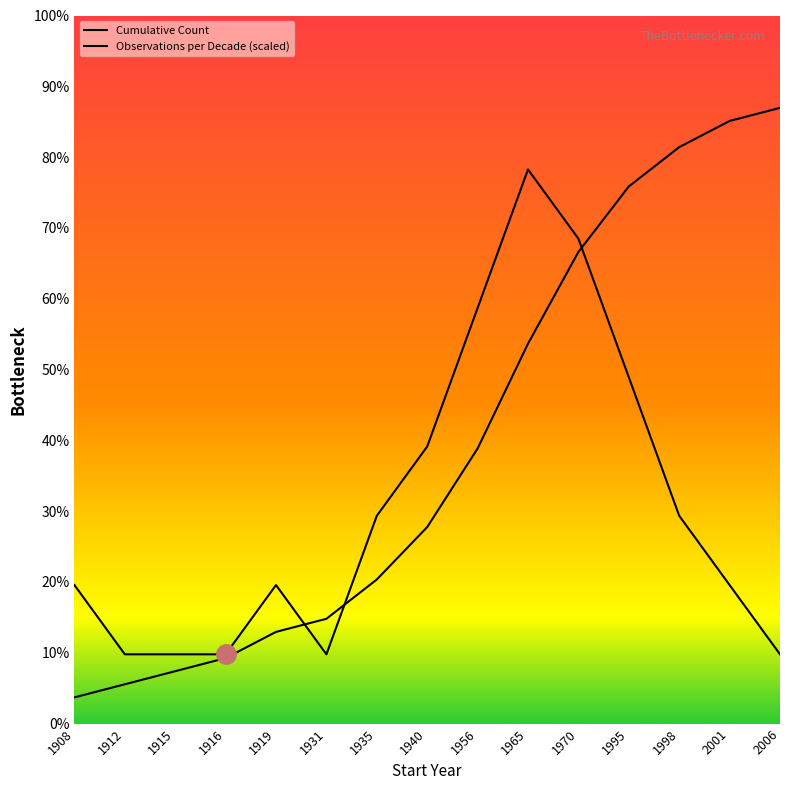

What is the maximum value for Observations per Decade (scaled)?

42.3